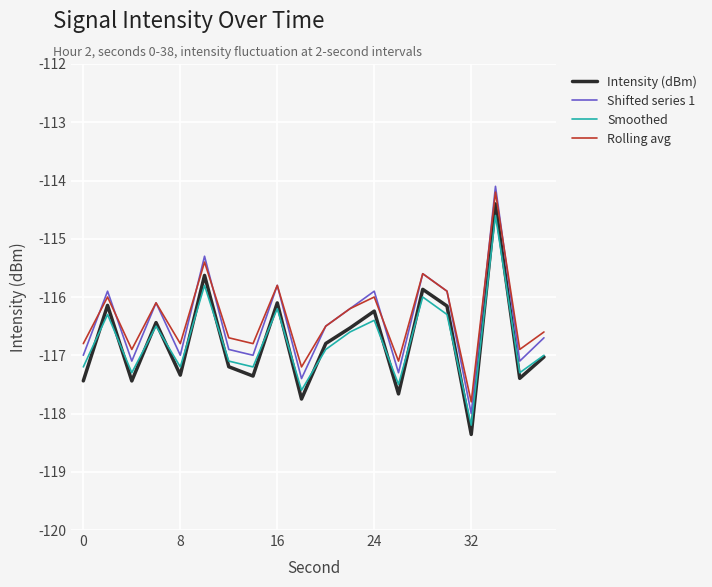

After their last crossing, which series has the higher values: Shifted series 1 or Rolling avg?

Rolling avg